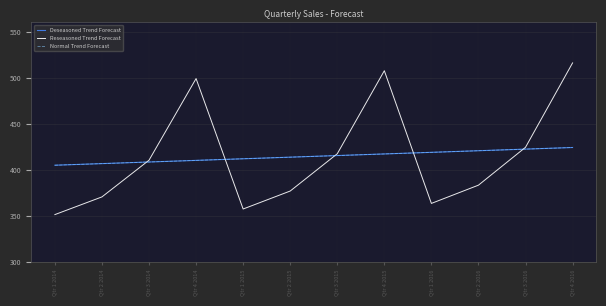

Is this an area chart (filled region under the line)?

No